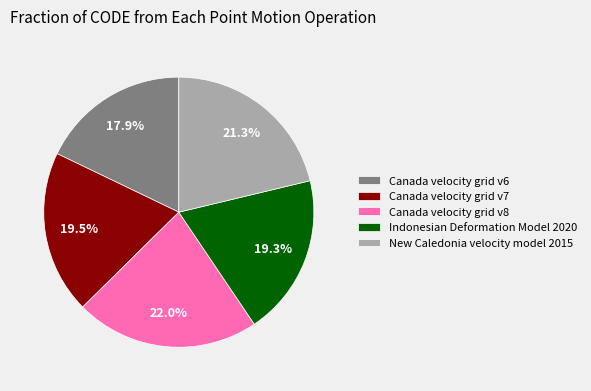

Count the number of slices in the pie.

5